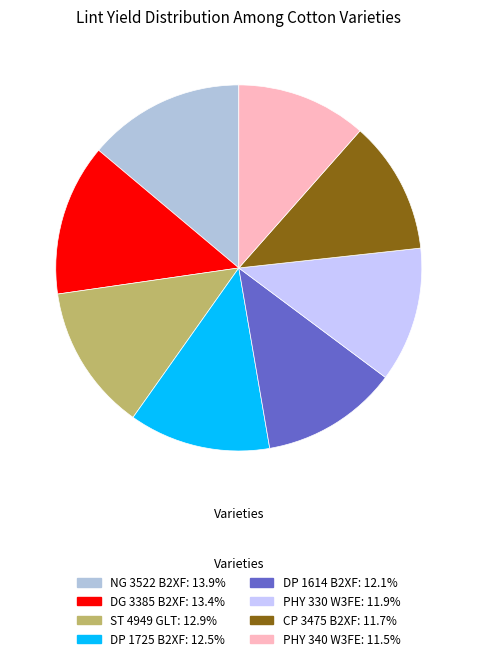

Does NG 3522 B2XF represent more than half of the total?

No